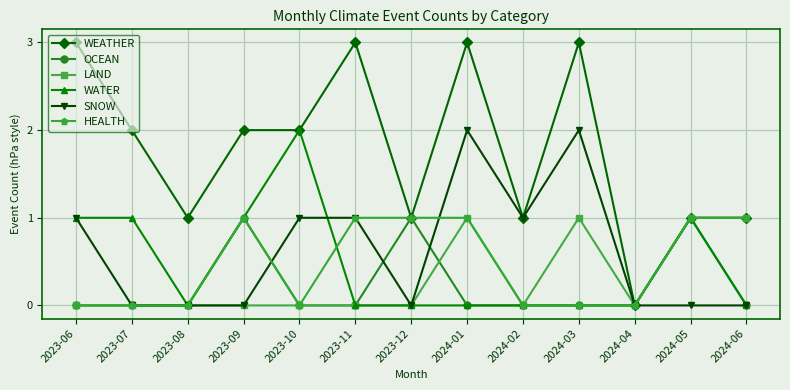

What are all the series names shown in the legend?

WEATHER, OCEAN, LAND, WATER, SNOW, HEALTH